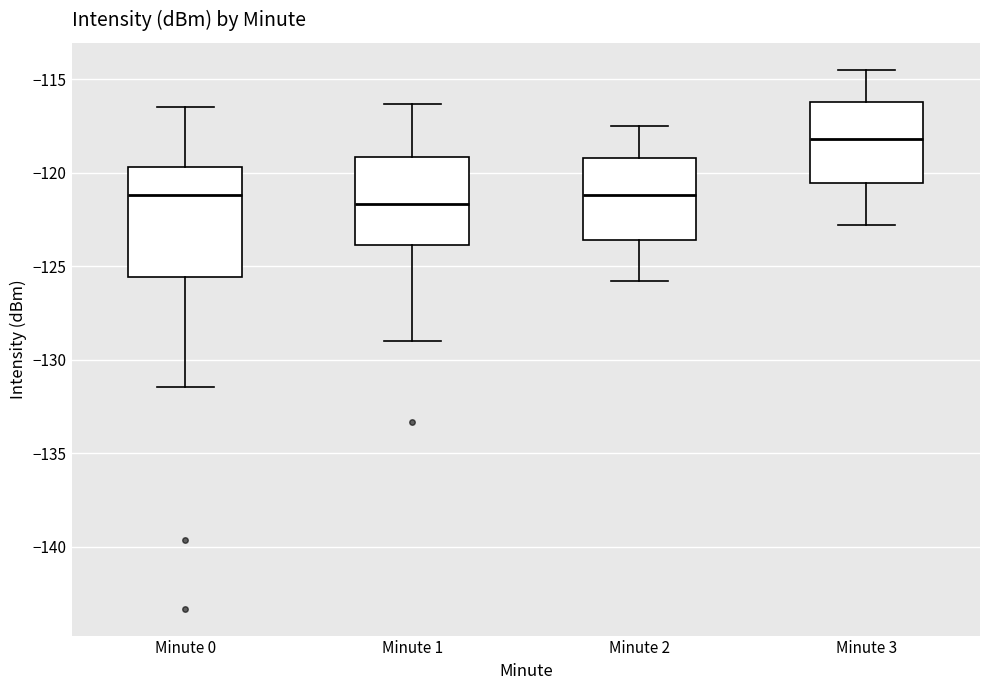

Comparing the boxes themselves (not the whiskers), which one is the tallest?

Minute 0